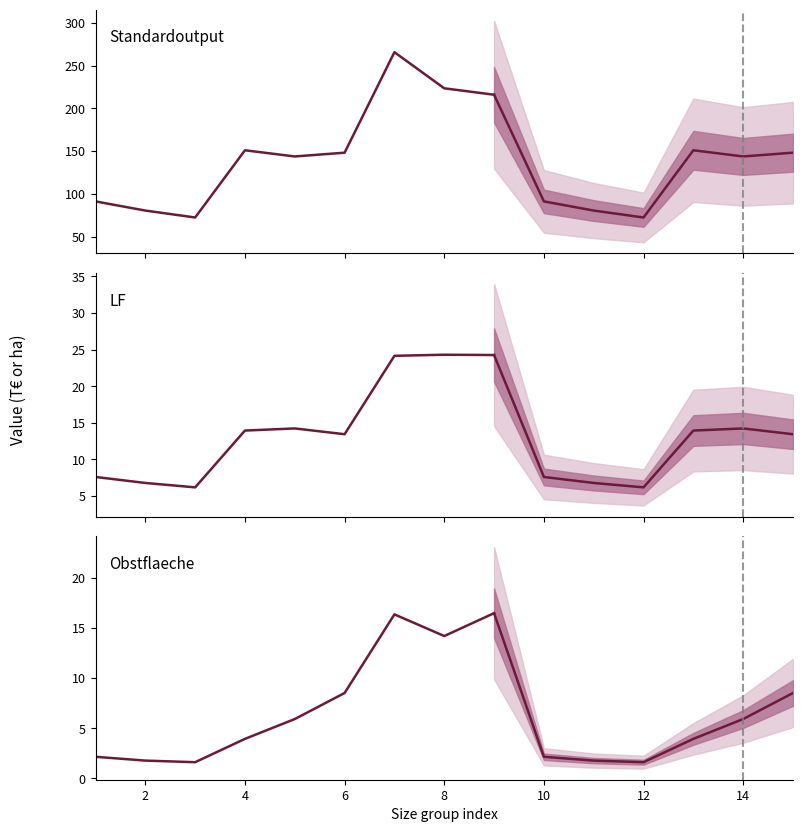

What is the value of the LF point at the 5th from the left?

14.2